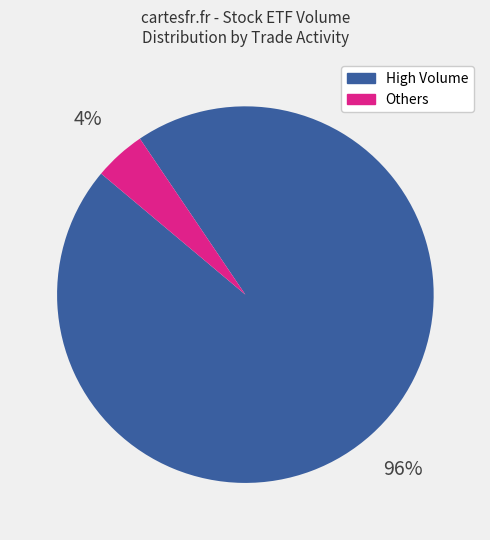

Does any single category account for the majority?

Yes